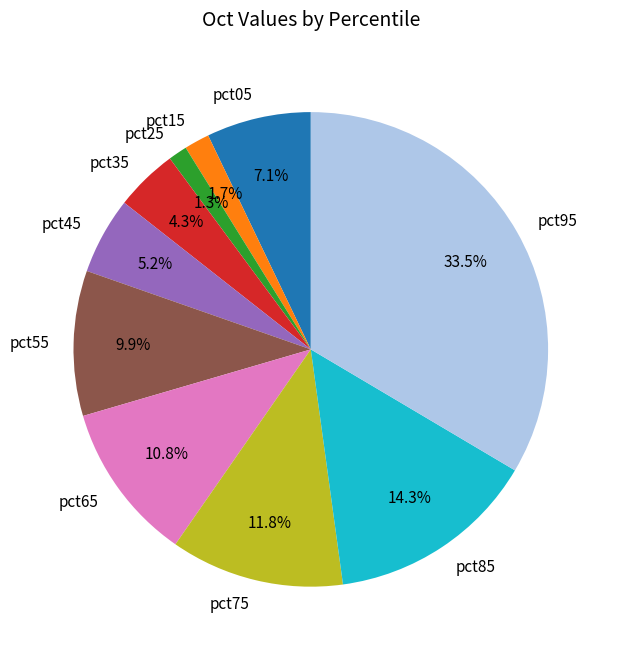

To the nearest percent, what is the difference between the pct25 and pct95 slice percentages?

32%